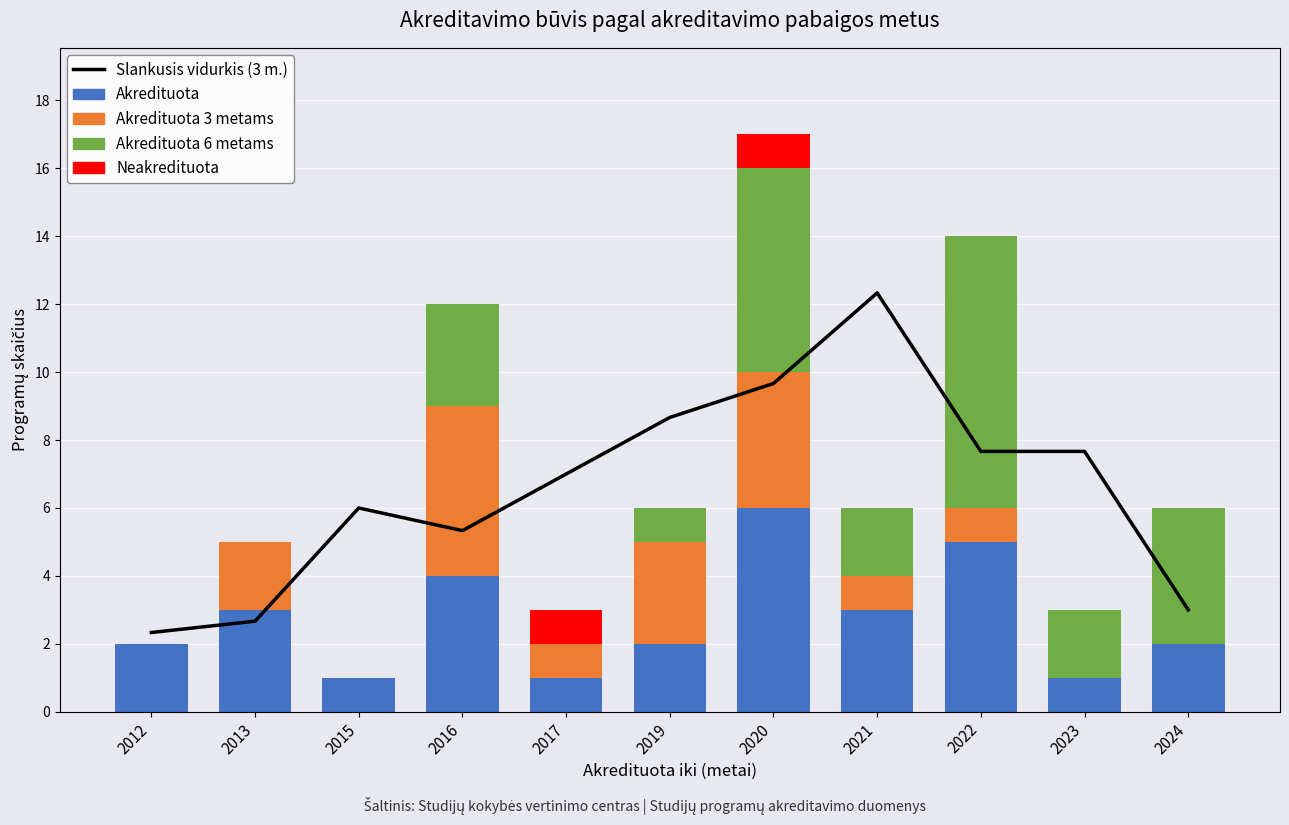

What is the sum of all Akredituota 6 metams values?

26.0